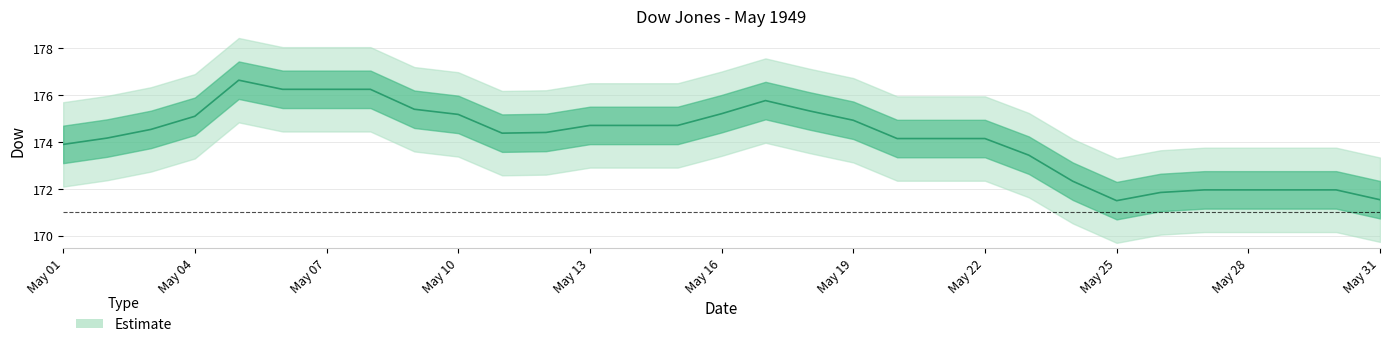

What is the difference between the maximum and minimum values?

5.1